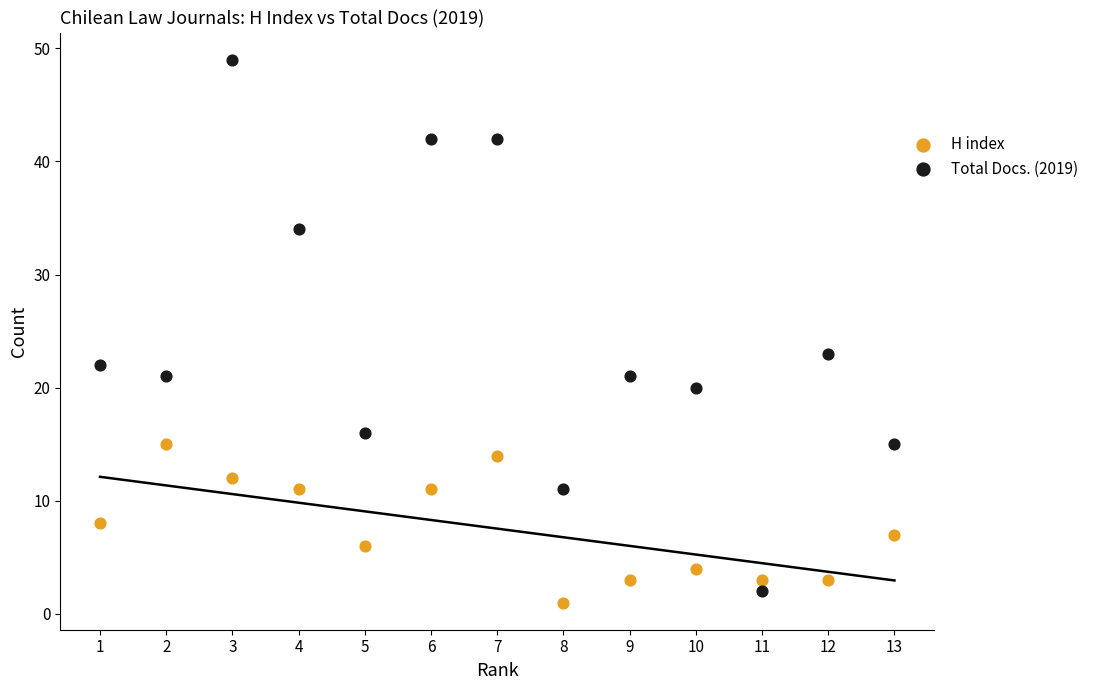

Across all series, what Y value is closest to 25?

23